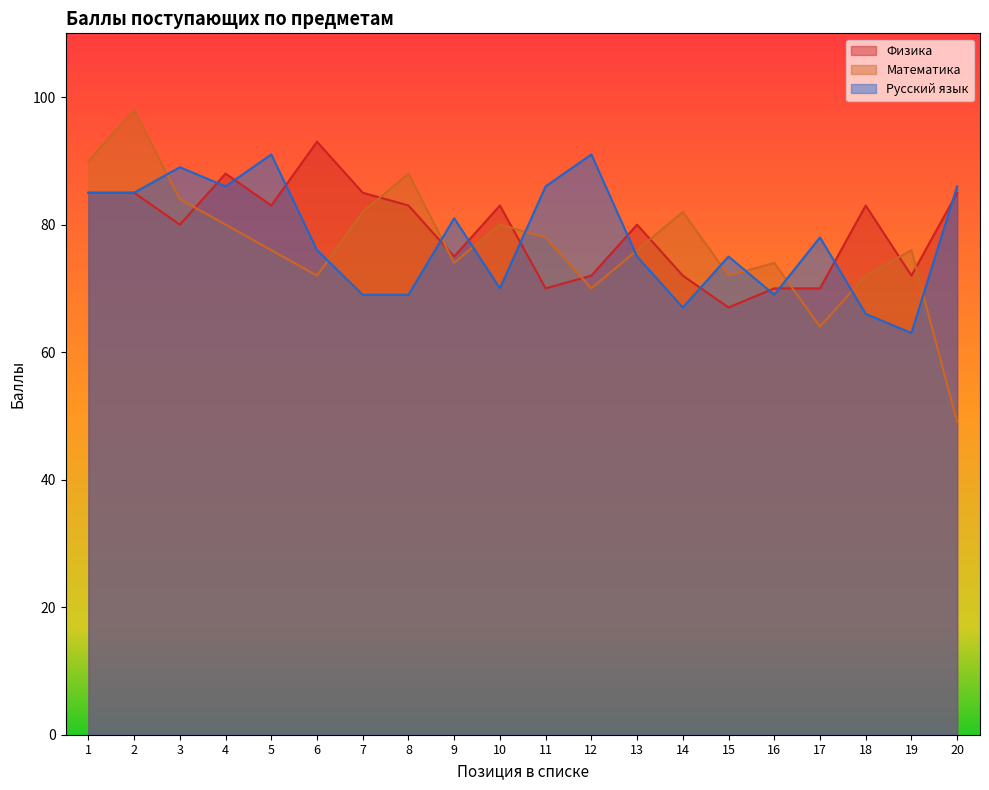

What is the sum of all Русский язык values?

1557